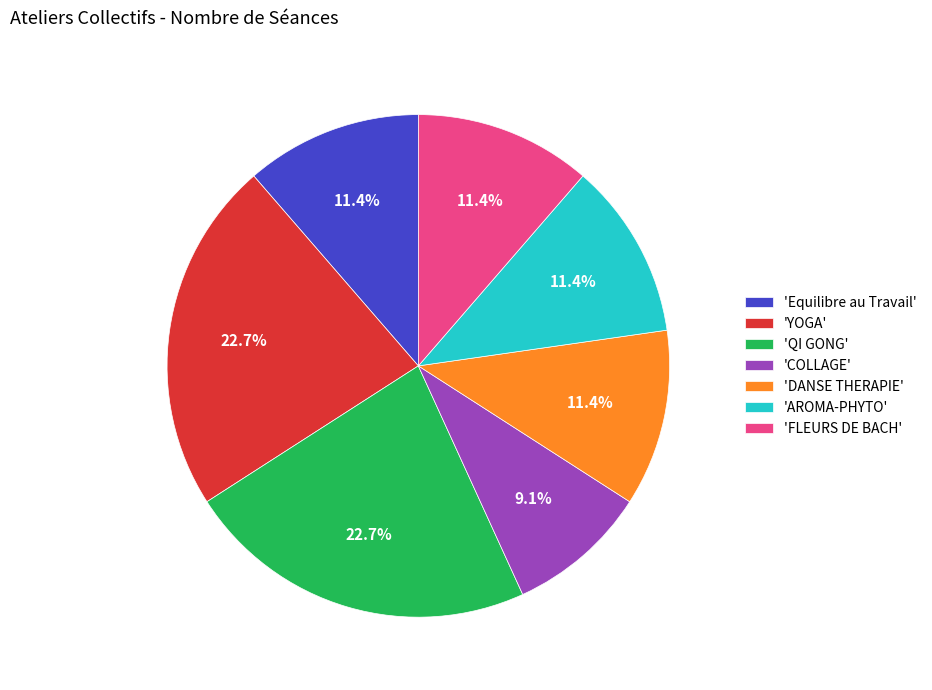

Does 'Equilibre au Travail' account for over 50% of the chart?

No